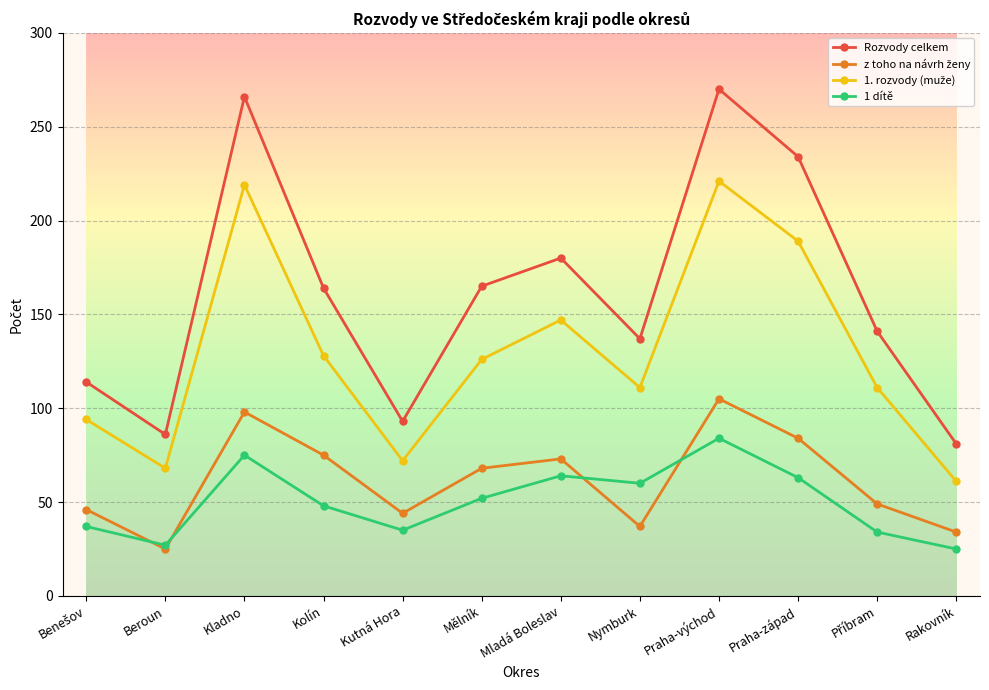

True or false: Rozvody celkem and 1 dítě intersect in this chart.

False